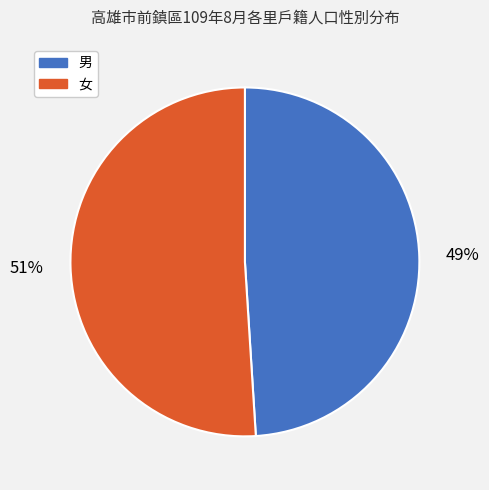

Which slice is the largest?

女